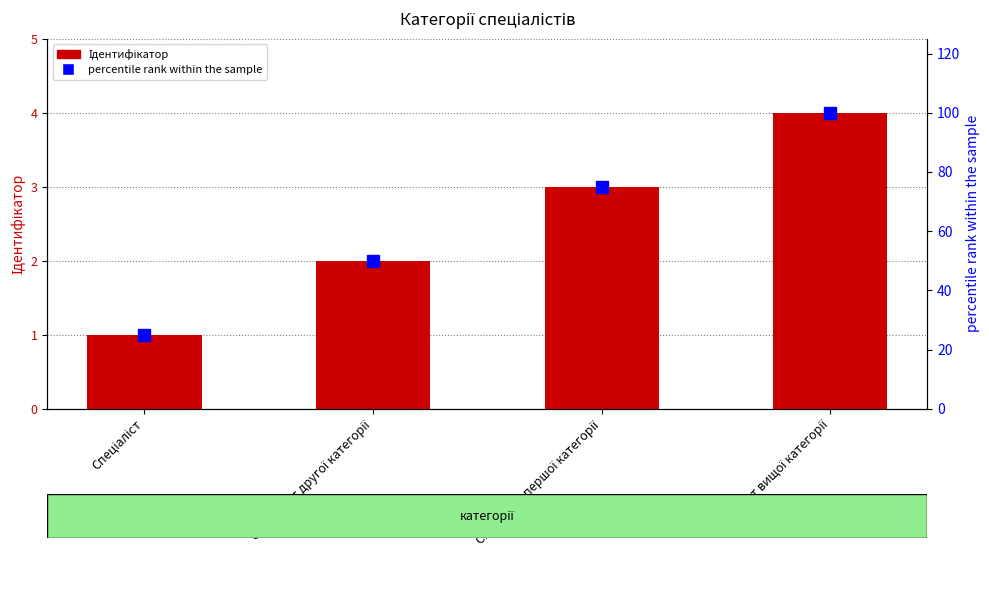

How many values in the Ідентифікатор series are below 3?

2